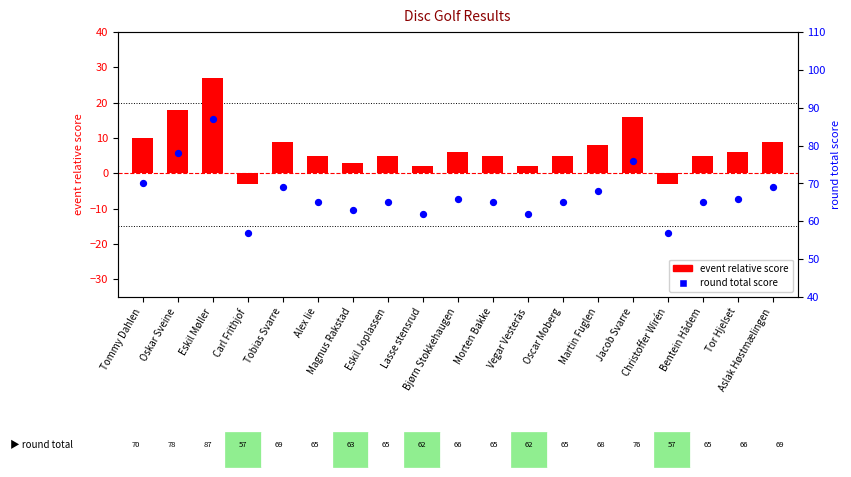

At which category is the sum across all series the highest?

Eskil Møller